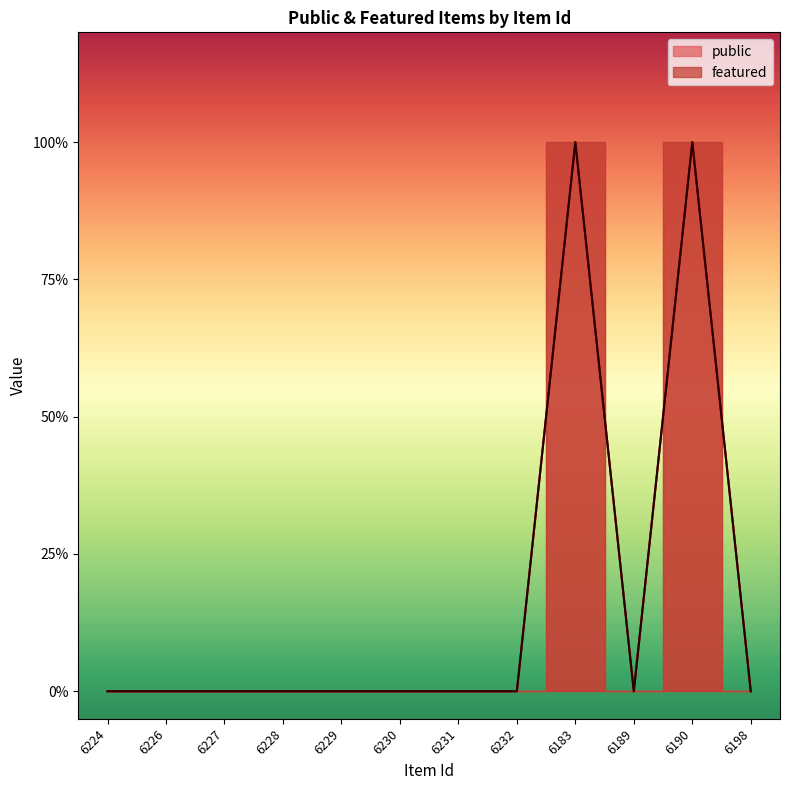

Count the featured values in the range 0 to 1.

12